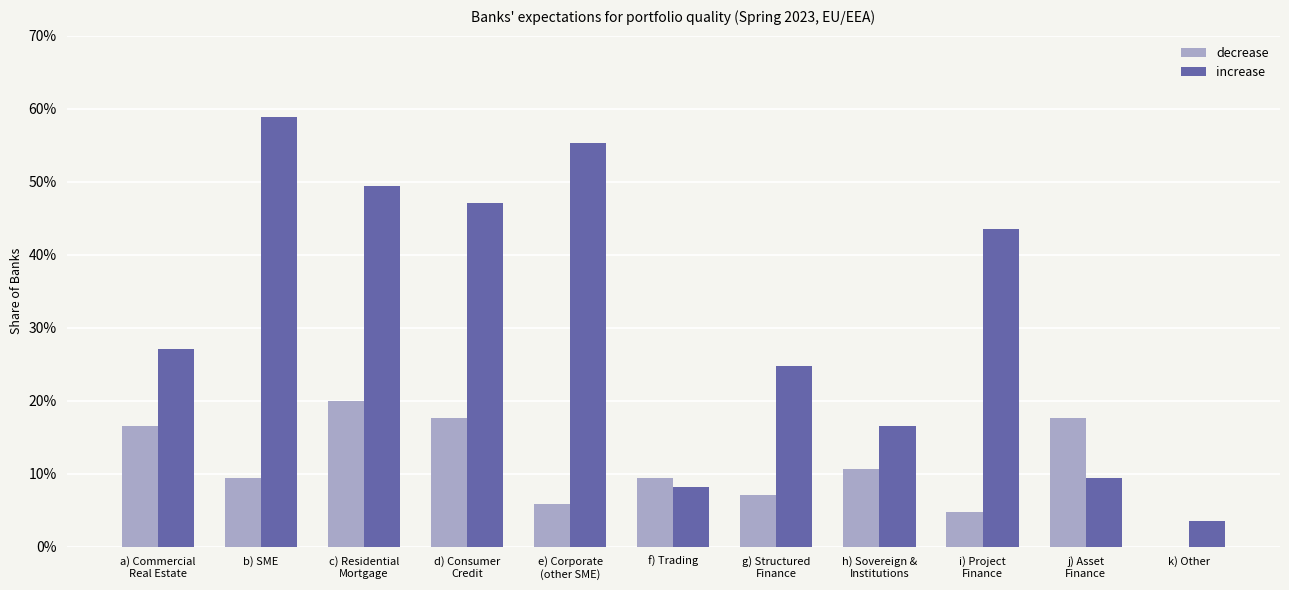

Which series changed the most between a) Commercial
Real Estate and c) Residential
Mortgage?

increase